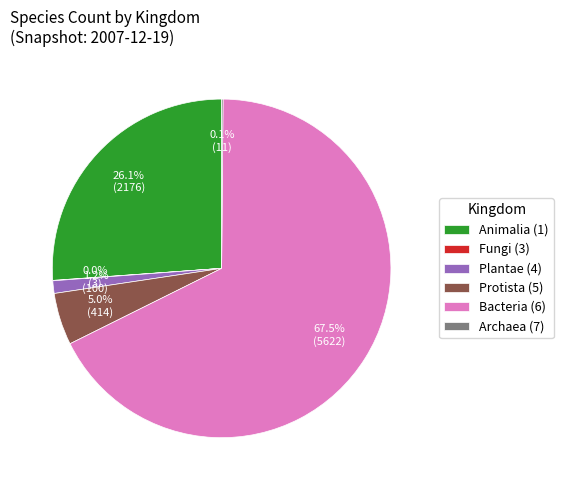

Does any single category account for the majority?

Yes